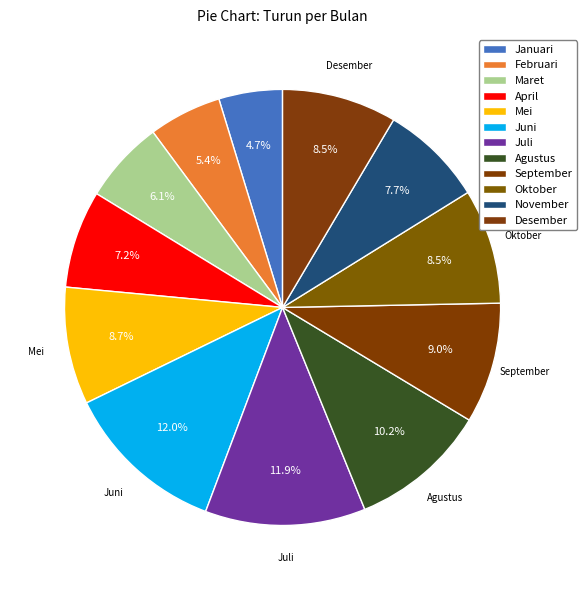

What percentage is the November slice, to the nearest percent?

8%